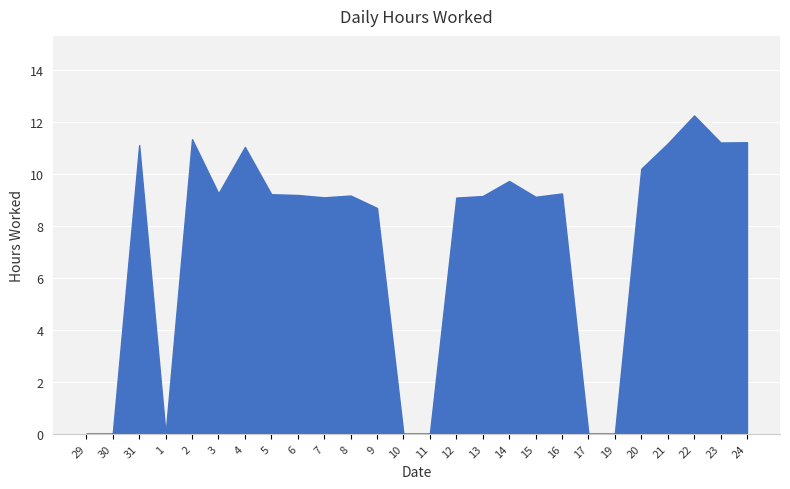

How many values exceed 9?

18